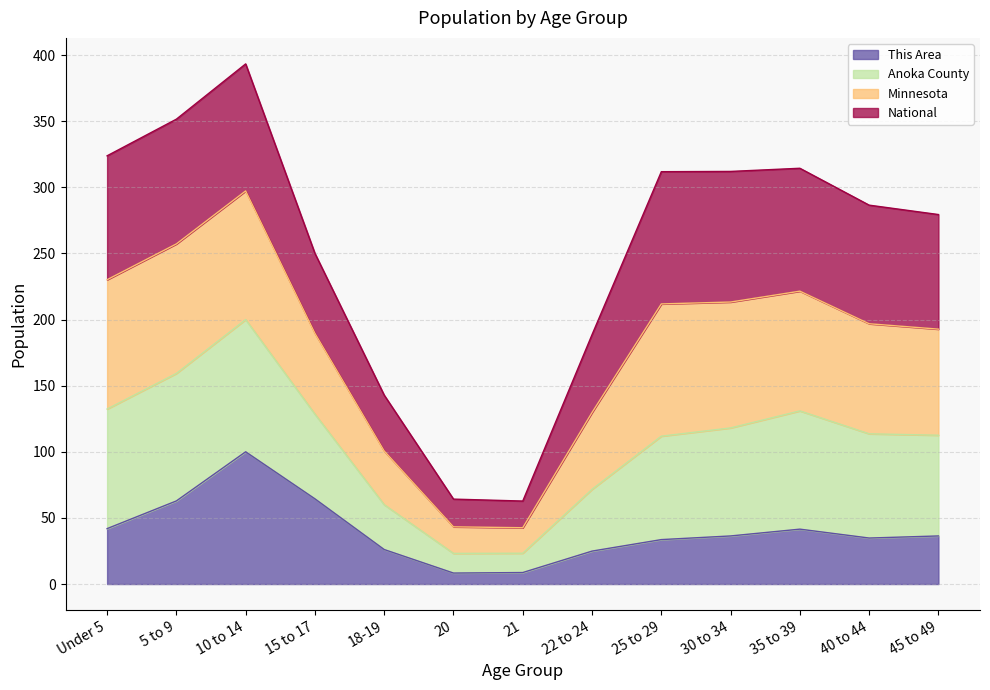

Which series has the largest range (max minus min)?

Anoka County